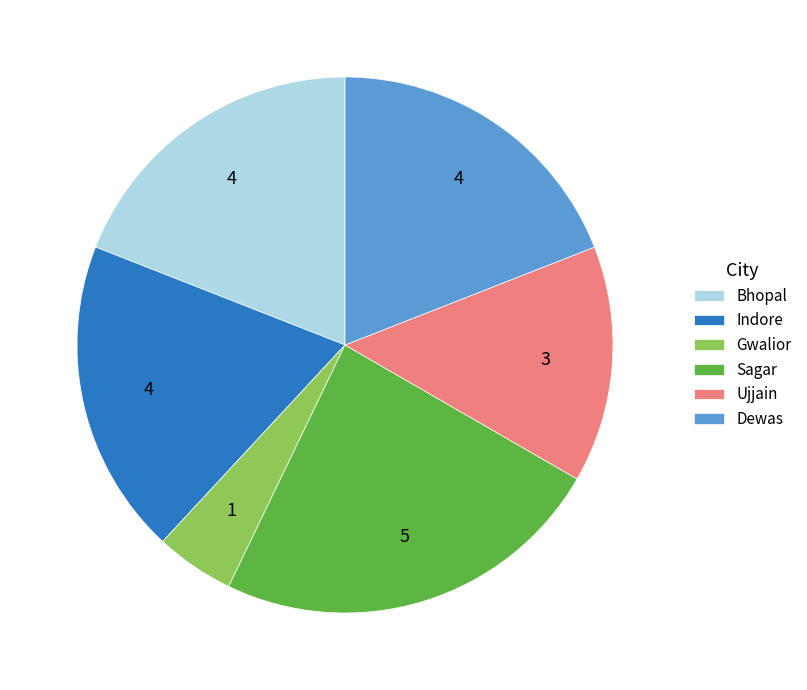

Which category has the biggest portion of the pie?

Sagar